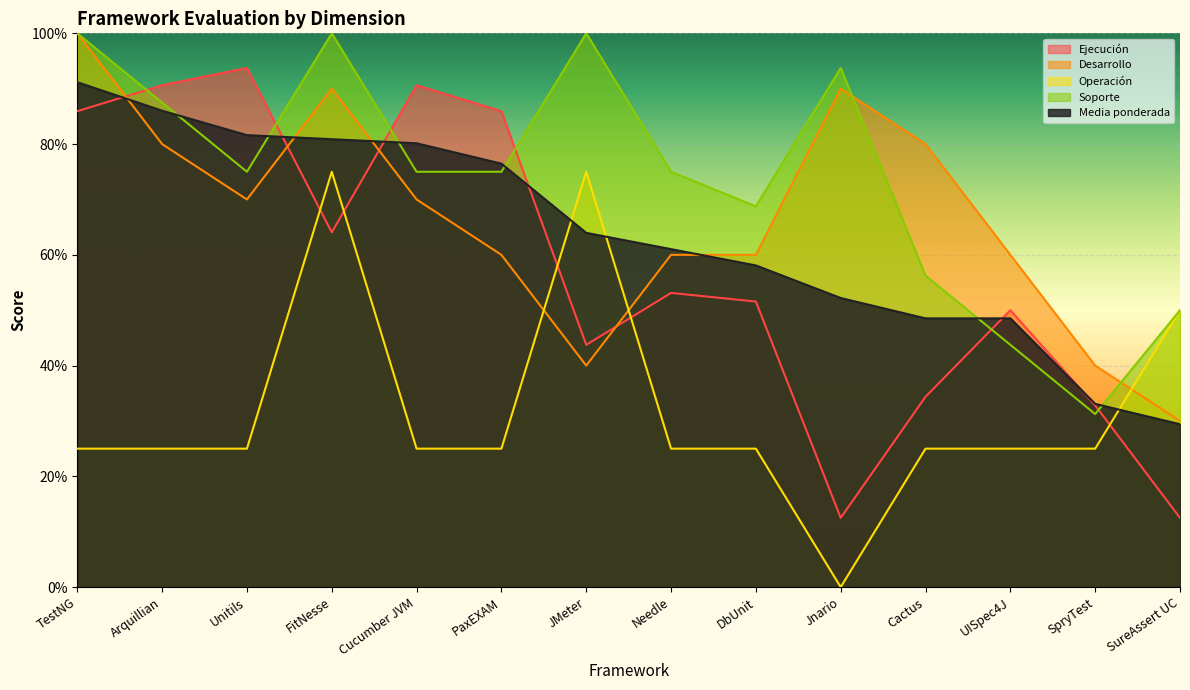

Reading left to right, what are all the values shown in this chart?

Ejecución: 0.9	0.9	0.9	0.6	0.9	0.9	0.4	0.5	0.5	0.1	0.3	0.5	0.3	0.1
Desarrollo: 1.0	0.8	0.7	0.9	0.7	0.6	0.4	0.6	0.6	0.9	0.8	0.6	0.4	0.3
Operación: 0.2	0.2	0.2	0.8	0.2	0.2	0.8	0.2	0.2	0.0	0.2	0.2	0.2	0.5
Soporte: 1.0	0.9	0.8	1.0	0.8	0.8	1.0	0.8	0.7	0.9	0.6	0.4	0.3	0.5
Media ponderada: 0.9	0.9	0.8	0.8	0.8	0.8	0.6	0.6	0.6	0.5	0.5	0.5	0.3	0.3